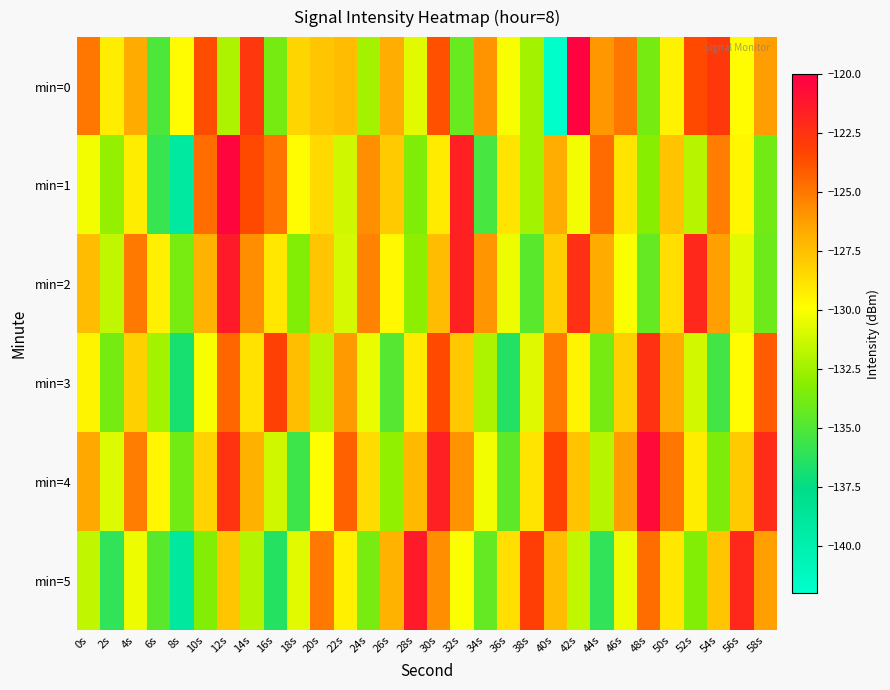

What is the maximum value shown in the chart?

-120.2